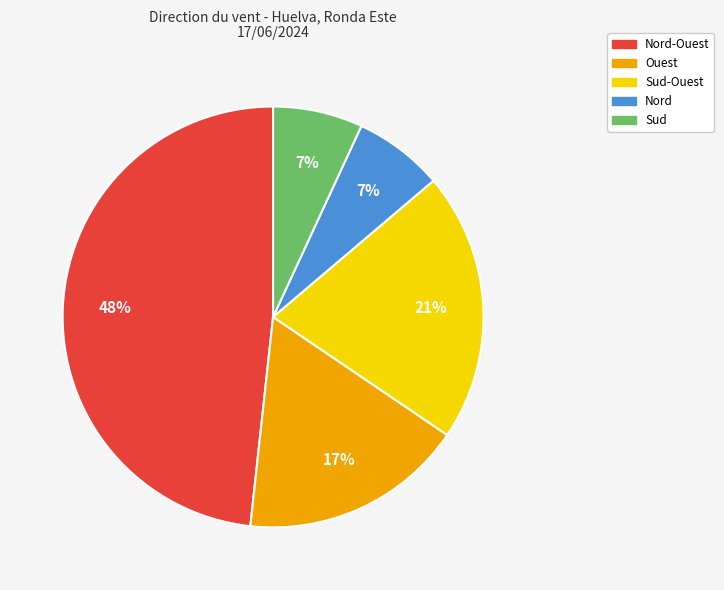

Is there any slice that represents more than half of the pie?

No